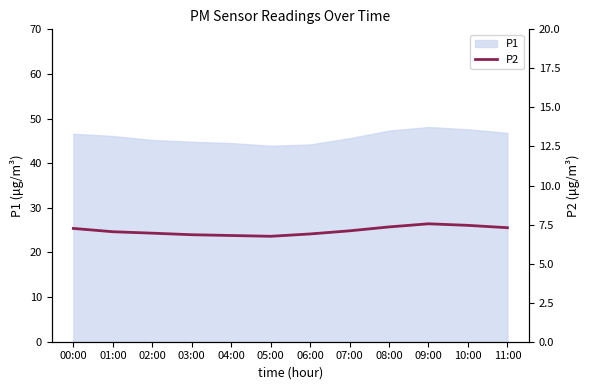

At which category does the data reach its first local valley?

05:00